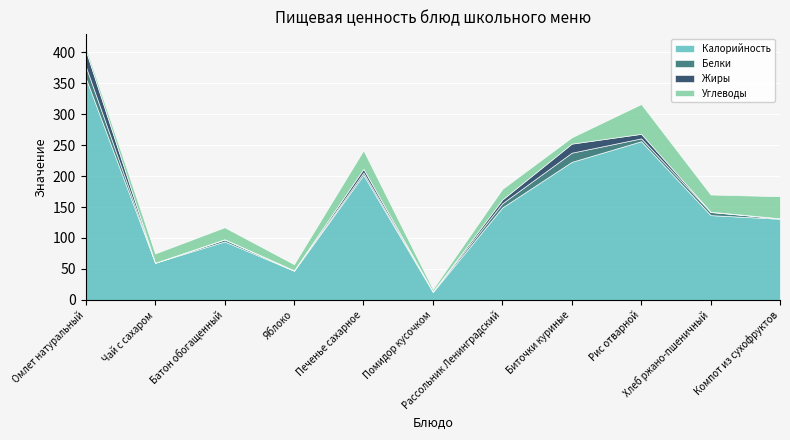

Reading left to right, list all the values displayed in this chart.

Калорийность: Омлет натуральный=359.0	Чай с сахаром=60.0	Батон обогащенный=94.4	Яблоко=47.0	Печенье сахарное=202.0	Помидор кусочком=12.7	Рассольник Ленинградский=149.3	Биточки куриные=223.0	Рис отварной=256.3	Хлеб ржано-пшеничный=136.9	Компот из сухофруктов=131.0
Белки: Омлет натуральный=18.7	Чай с сахаром=0.0	Батон обогащенный=3.2	Яблоко=0.4	Печенье сахарное=3.8	Помидор кусочком=1.0	Рассольник Ленинградский=6.7	Биточки куриные=14.8	Рис отварной=4.6	Хлеб ржано-пшеничный=5.0	Компот из сухофруктов=0.6
Жиры: Омлет натуральный=25.7	Чай с сахаром=0.0	Батон обогащенный=0.4	Яблоко=0.4	Печенье сахарное=5.9	Помидор кусочком=0.0	Рассольник Ленинградский=6.0	Биточки куриные=14.6	Рис отварной=7.3	Хлеб ржано-пшеничный=0.6	Компот из сухофруктов=0.1
Углеводы: Омлет натуральный=5.5	Чай с сахаром=15.0	Батон обогащенный=19.3	Яблоко=9.8	Печенье сахарное=30.0	Помидор кусочком=3.8	Рассольник Ленинградский=17.2	Биточки куриные=10.2	Рис отварной=48.2	Хлеб ржано-пшеничный=27.7	Компот из сухофруктов=35.7